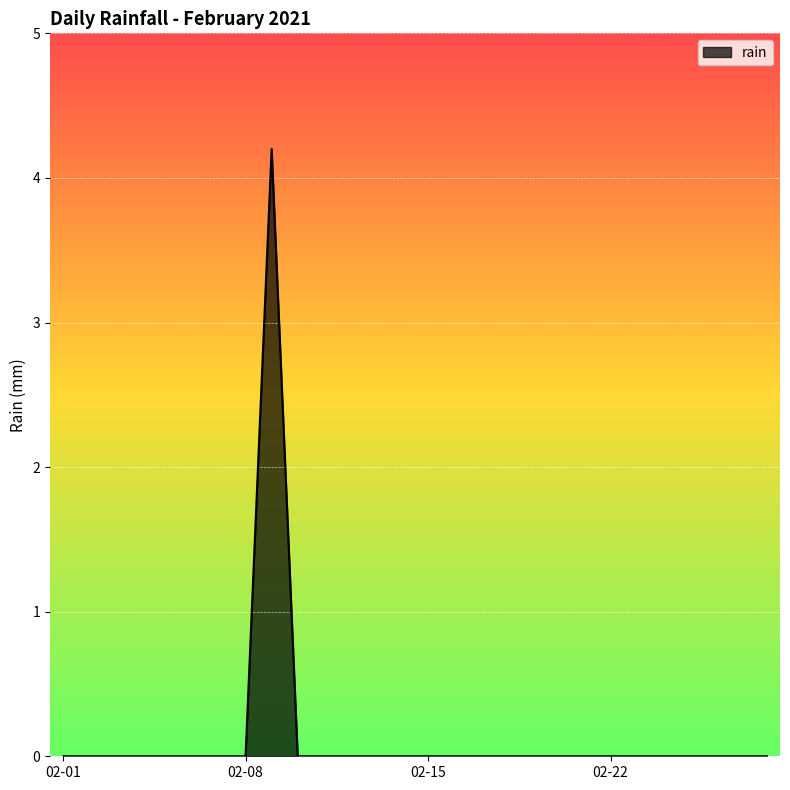

Does the chart have visible grid lines?

Yes